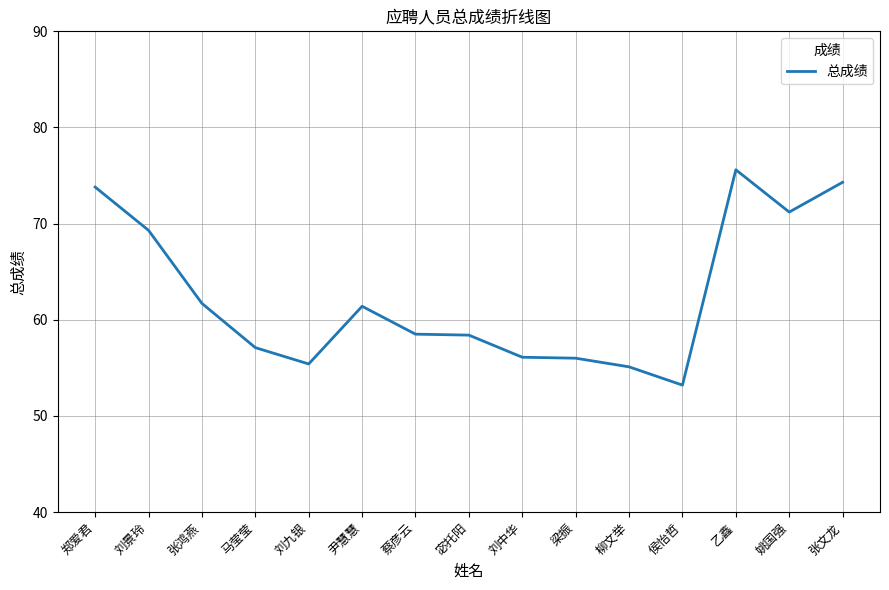

What is the difference between the maximum and second lowest values?

20.5